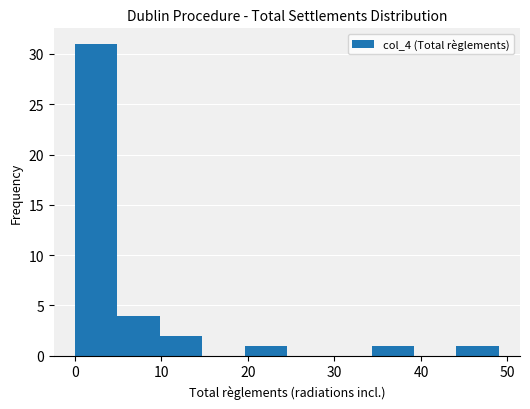

Reading left to right, transcribe this chart: for each bar, give the range it covers on the x-axis and its height. Neither the bar edges nor the heights are printed on the chart, so give them approximately, as read against the axes.

0.0 to 4.9: 31
4.9 to 9.8: 4
9.8 to 14.7: 2
14.7 to 19.6: 0
19.6 to 24.5: 1
24.5 to 29.4: 0
29.4 to 34.3: 0
34.3 to 39.2: 1
39.2 to 44.1: 0
44.1 to 49.0: 1